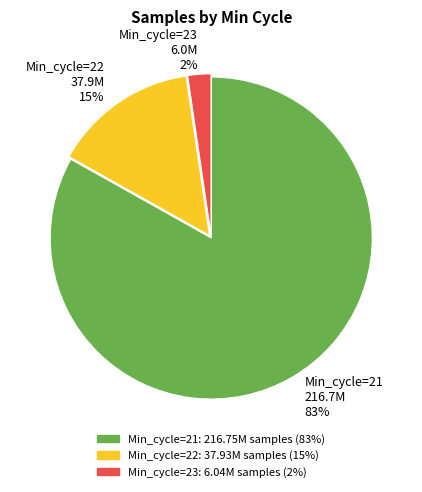

Is it true that Min_cycle=23 6.0M 2% is 2% of the pie?

True